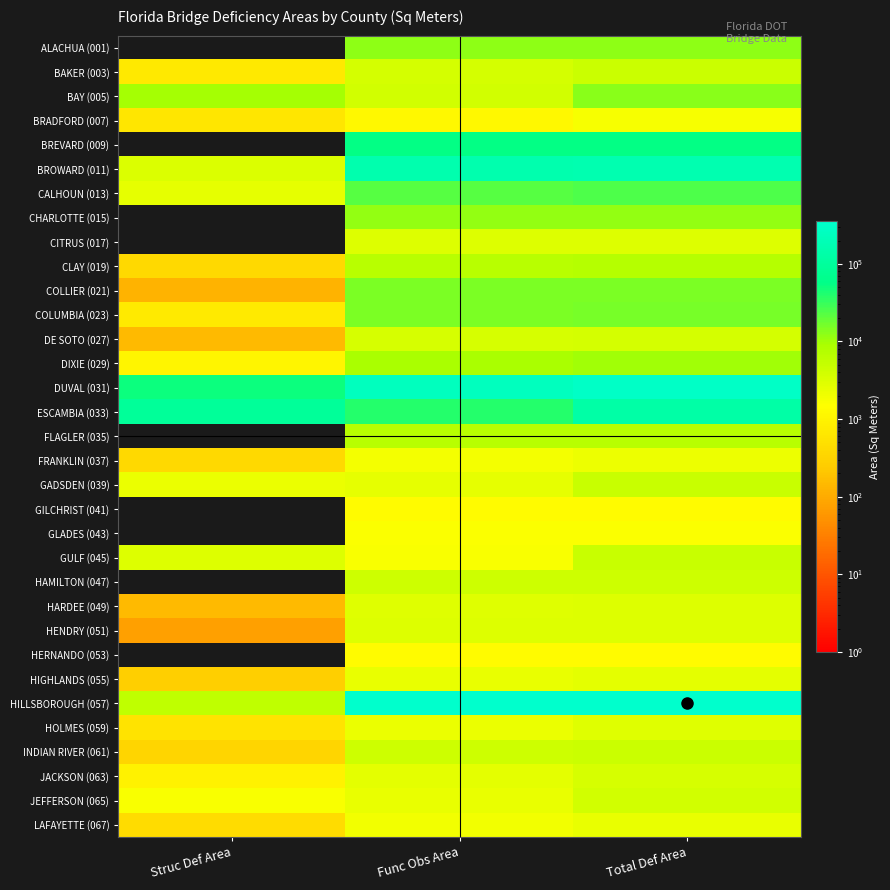

Which category has the highest value across all series?

Total Def Area